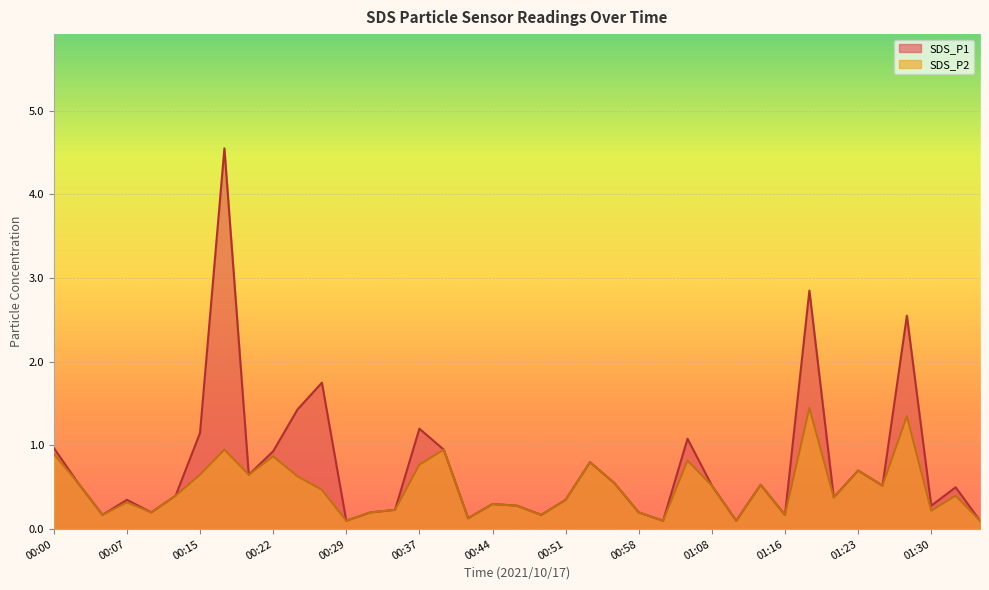

Which series has the largest range (max minus min)?

SDS_P1